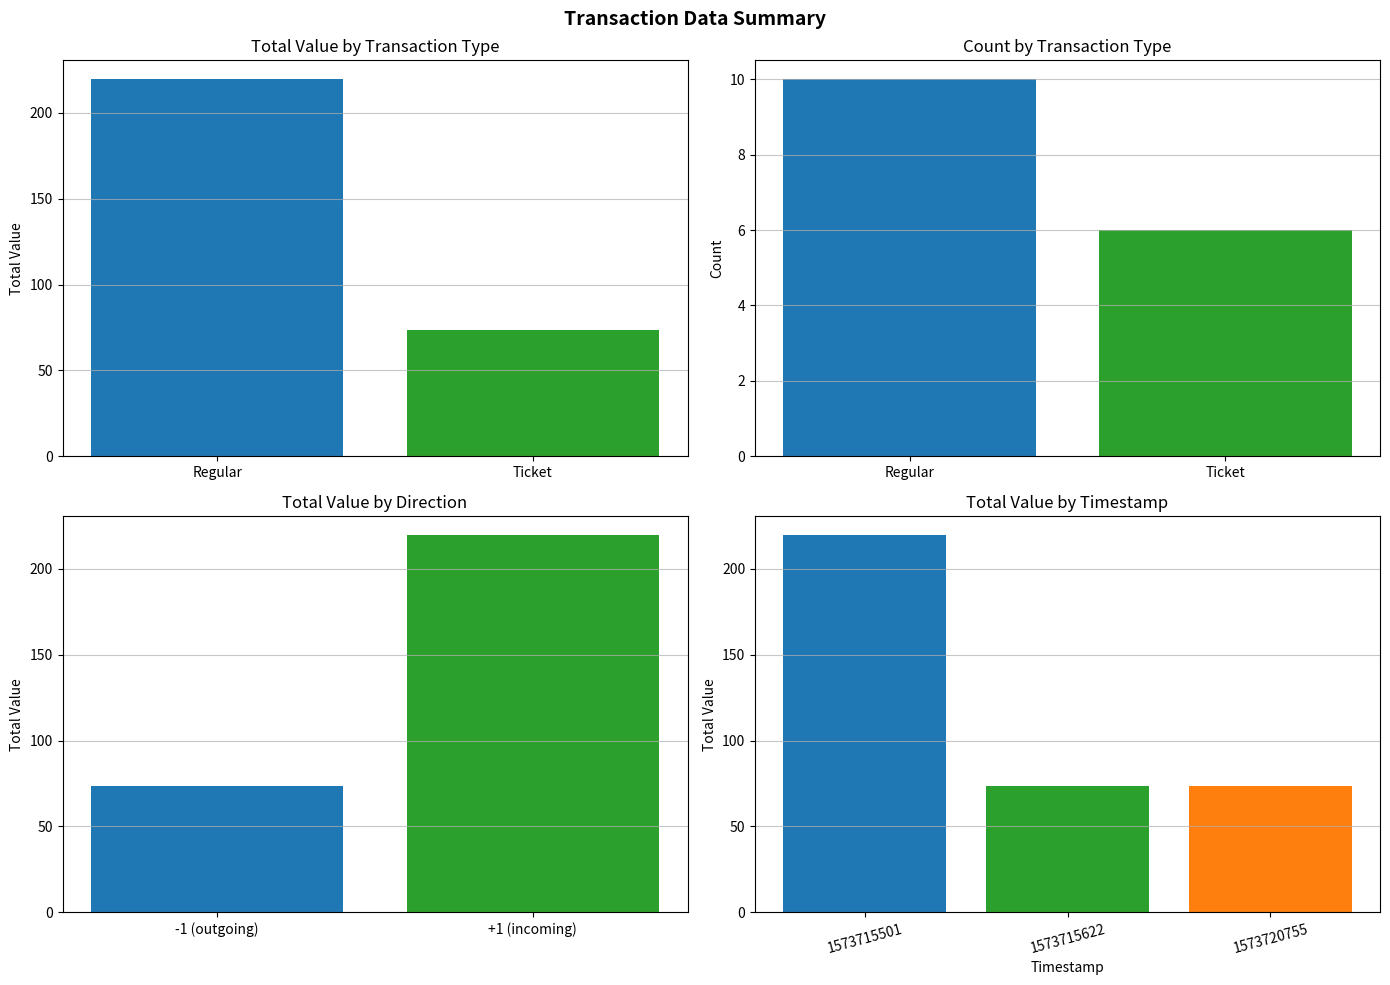

What are all the series names shown in the legend?

Total Value, Count